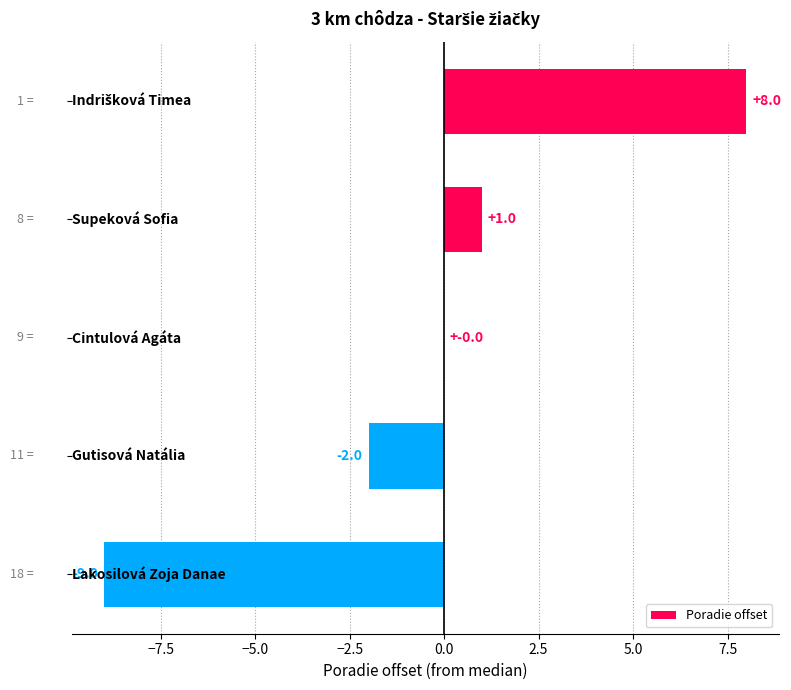

Does the chart contain stacked bars?

No